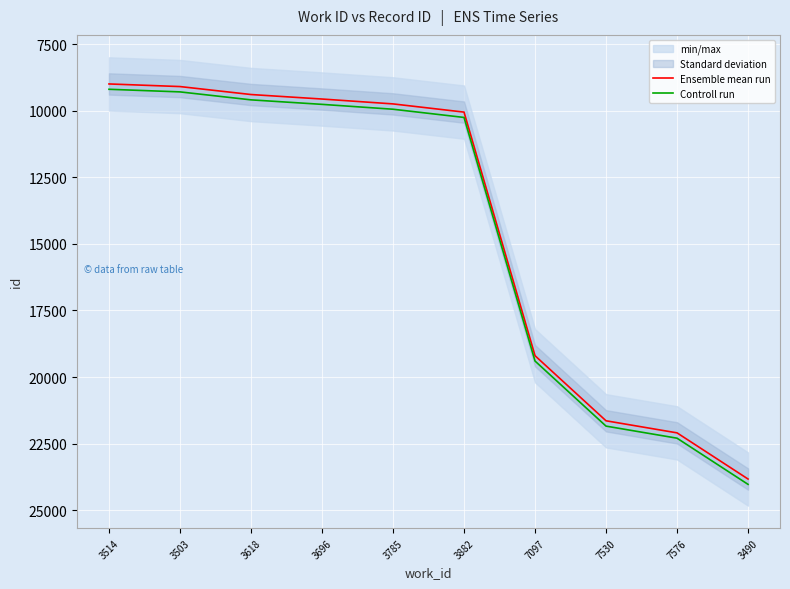

What is the average value of the Ensemble mean run series?

14360